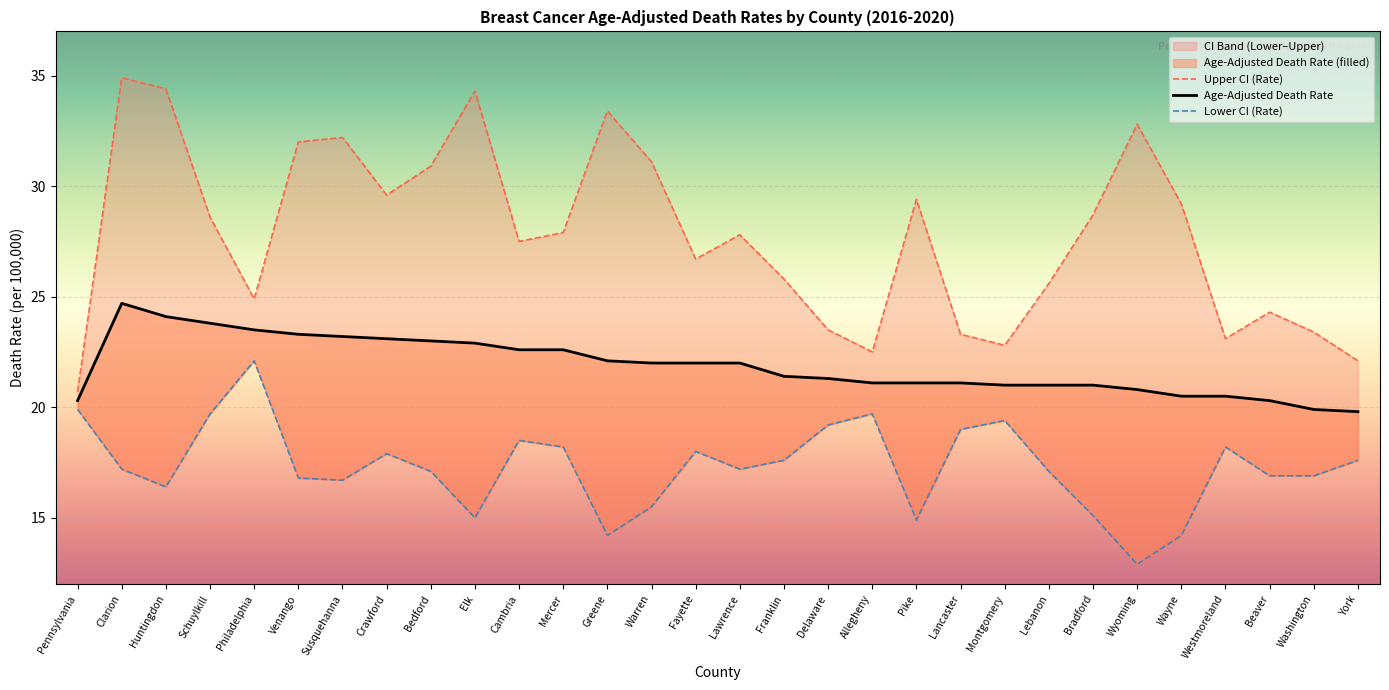

What is the label of the 13th point from the right?

Delaware